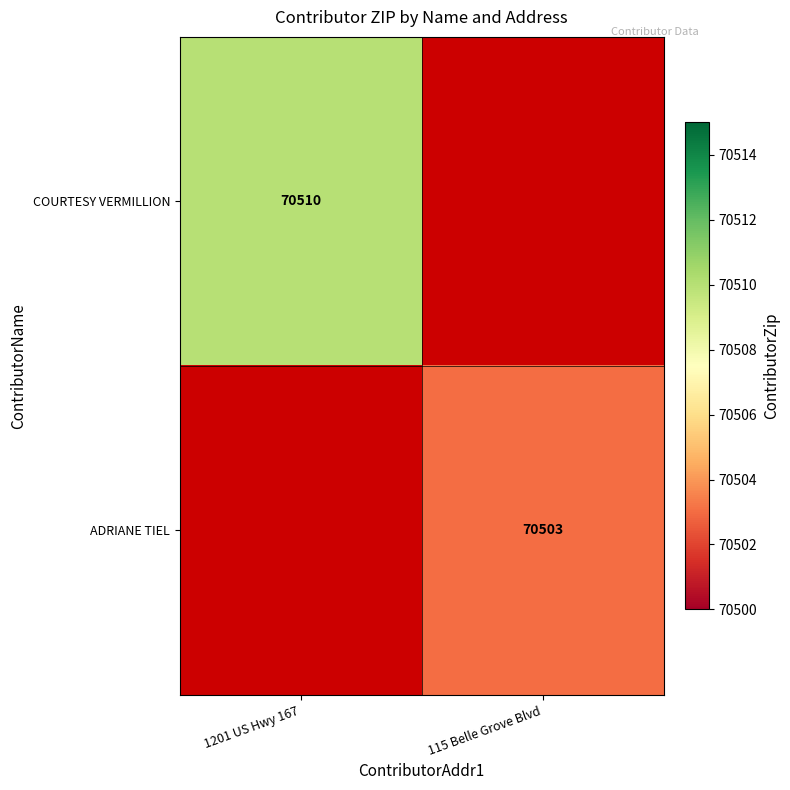

Which has a higher value, 115 Belle Grove Blvd or 1201 US Hwy 167?

1201 US Hwy 167